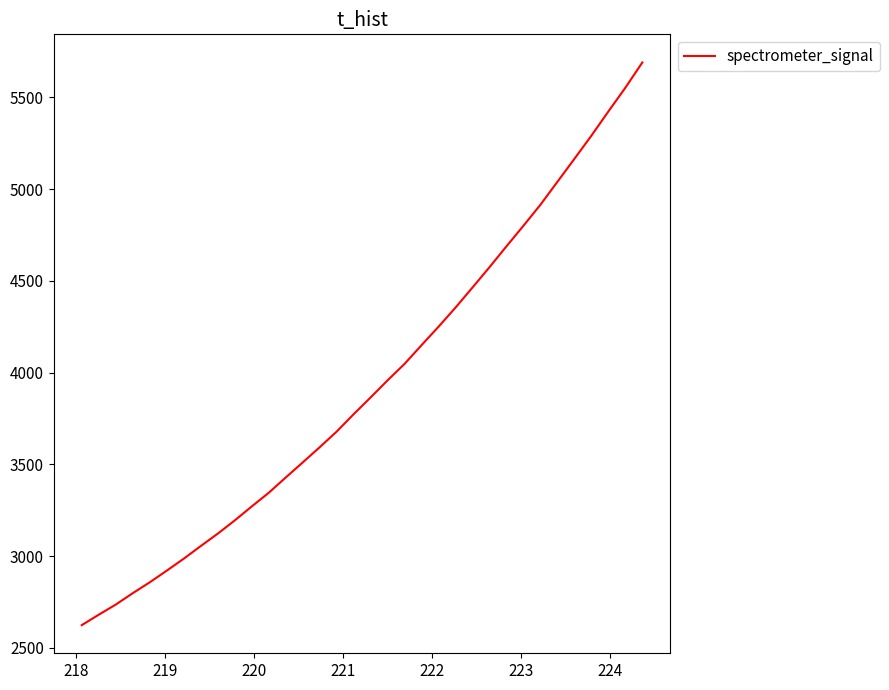

What is the difference between the maximum and minimum values?

3066.8